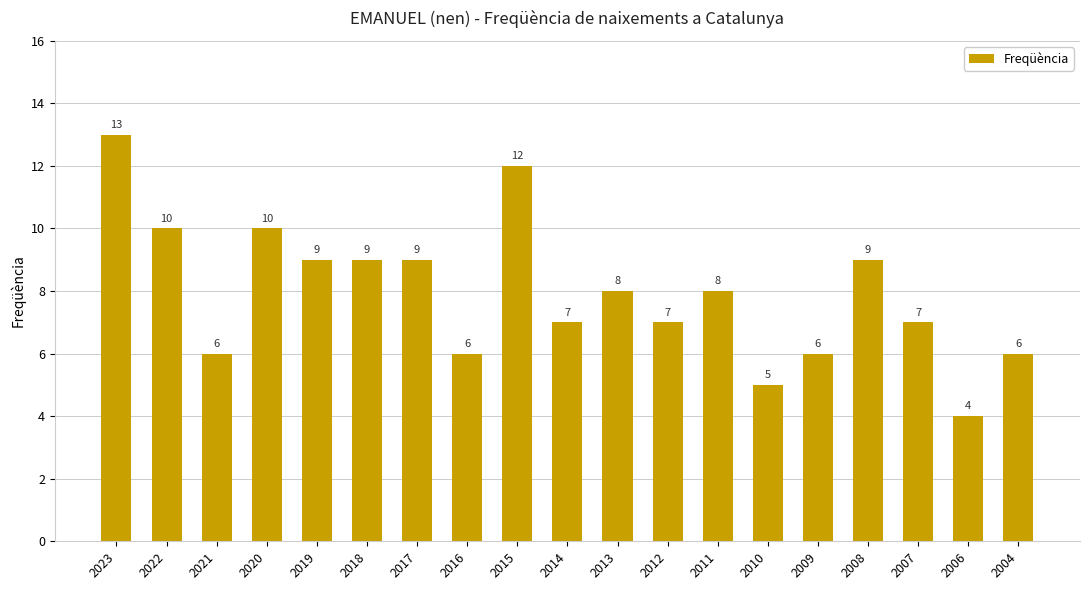

What is the sum of all values?

151